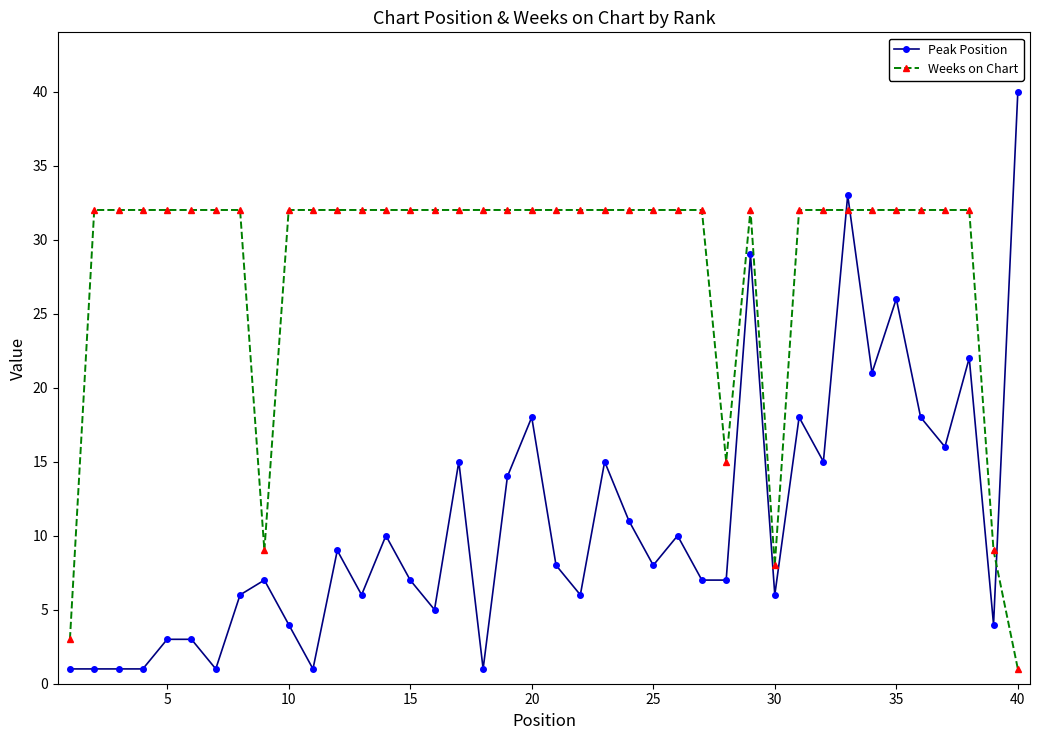

List the series in order of their peak value, highest first.

Peak Position, Weeks on Chart